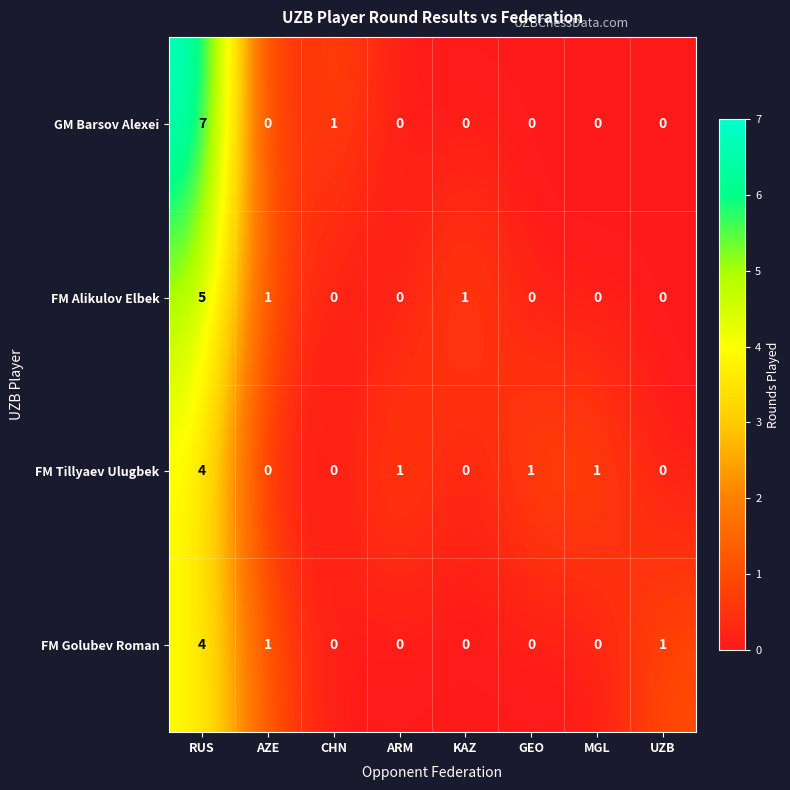

How many data points does each series have?

8